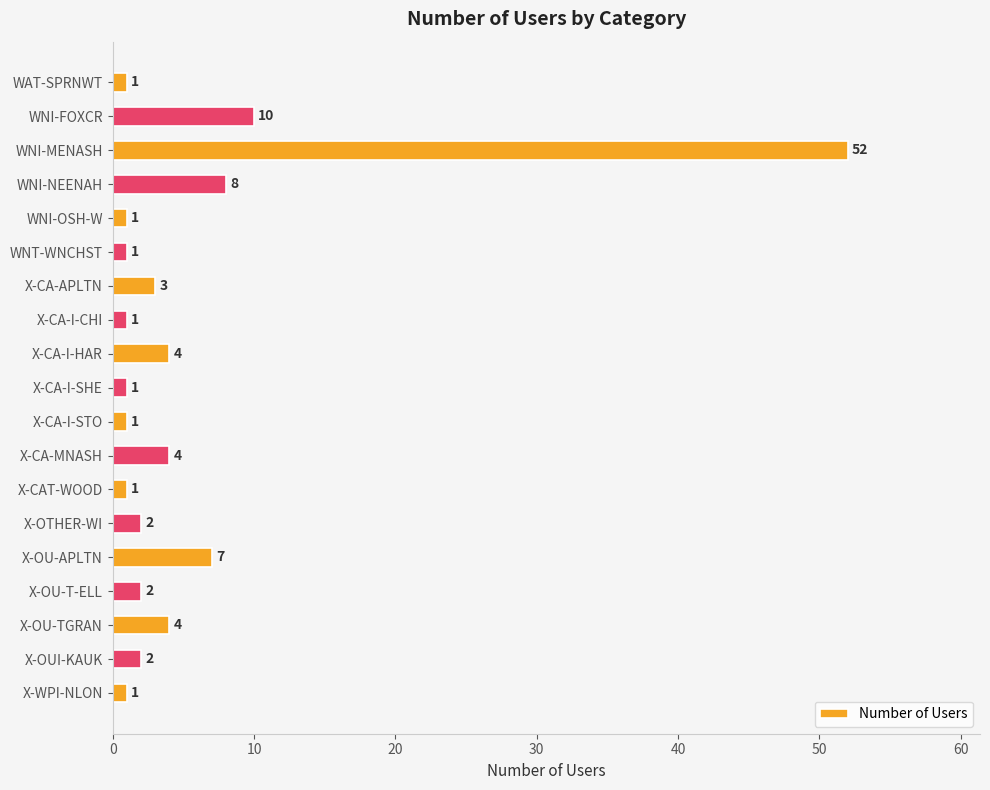

What is the average value?

6